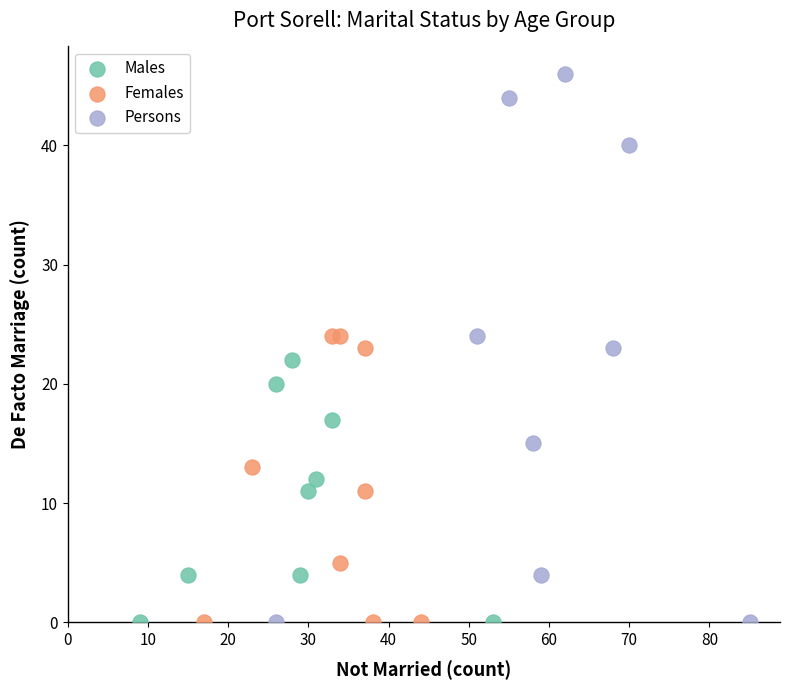

Which series has the largest Y range (max minus min)?

Persons